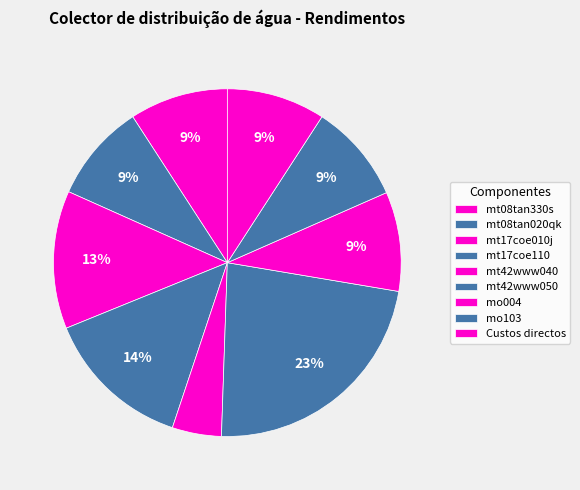

How many slices are in this pie chart?

9